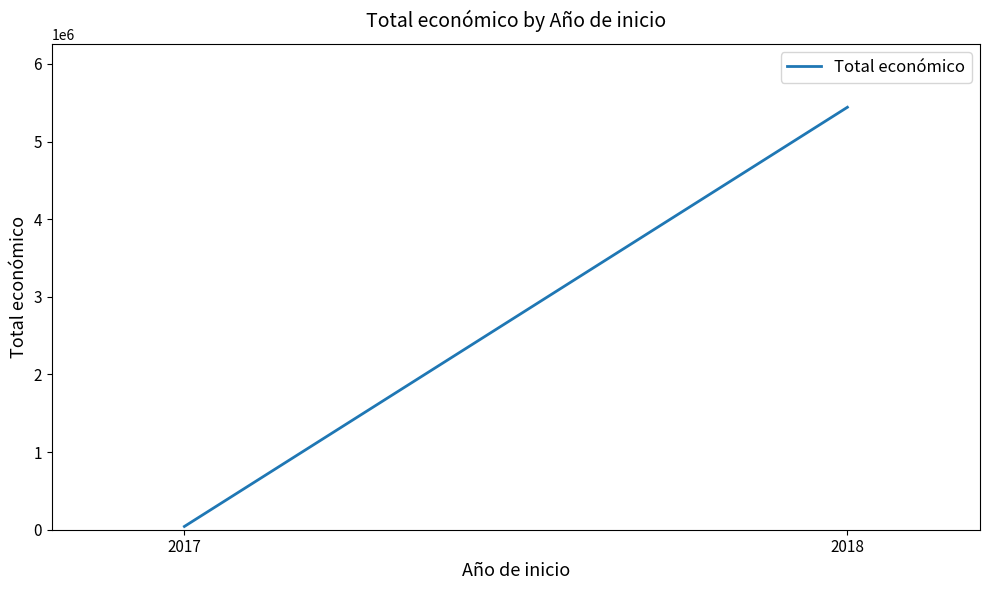

Which label corresponds to the largest value in the chart?

2018